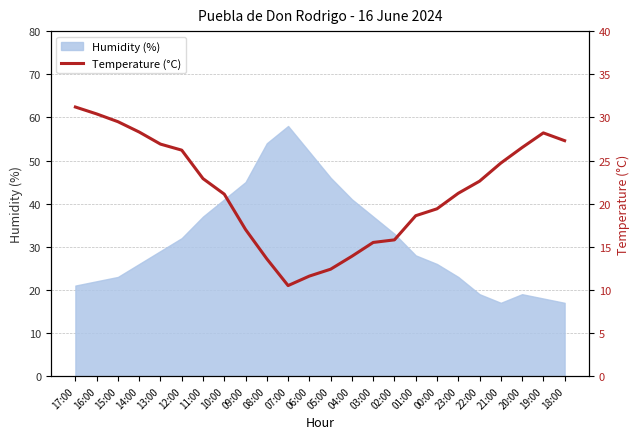

The Humidity (%) series shows 7 at 20:00. True or false?

False